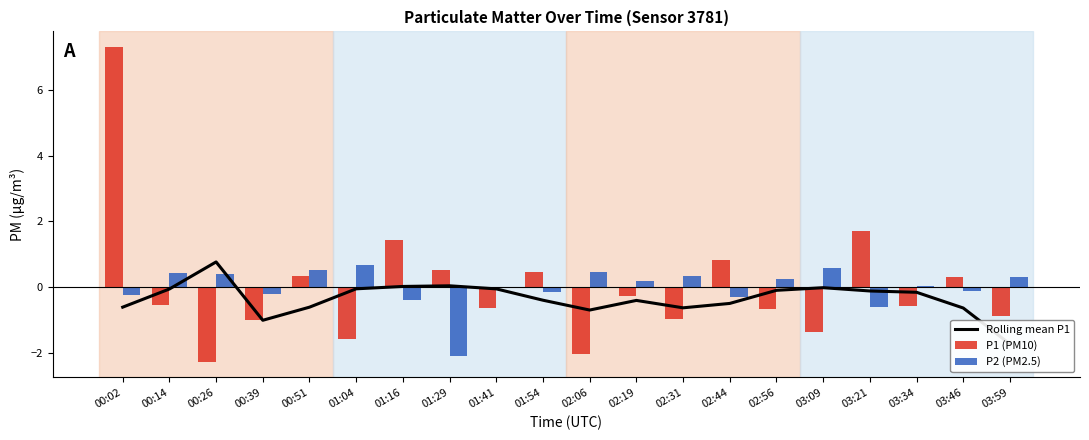

What is the sum of the P1 (PM10) values at 01:29 and 03:21?

2.2